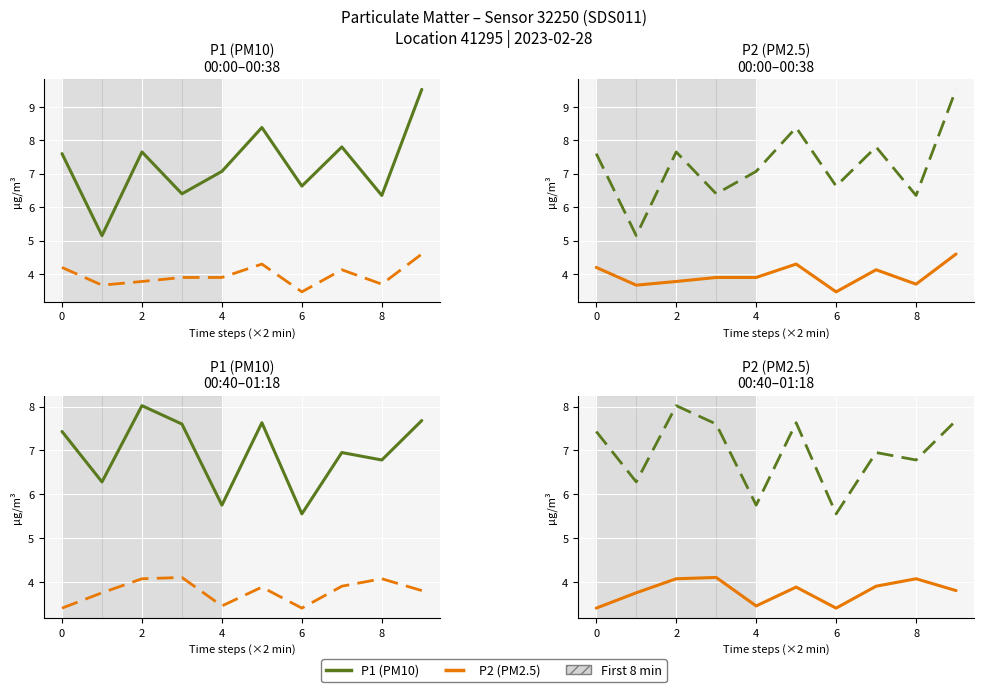

At how many categories does at least one series exceed 6?

8